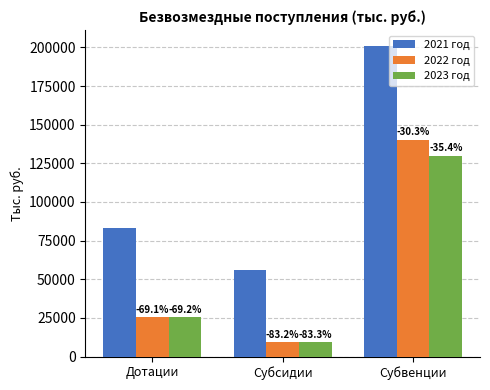

Are the bars horizontal?

No